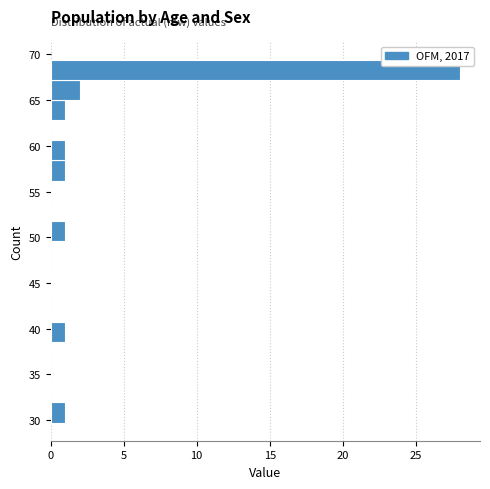

How long is the bar that spans 63.0 to 65.0 on the y-axis? Neither the bar edges nor the lengths are printed on the chart, so give them approximately, as read against the axes.

1